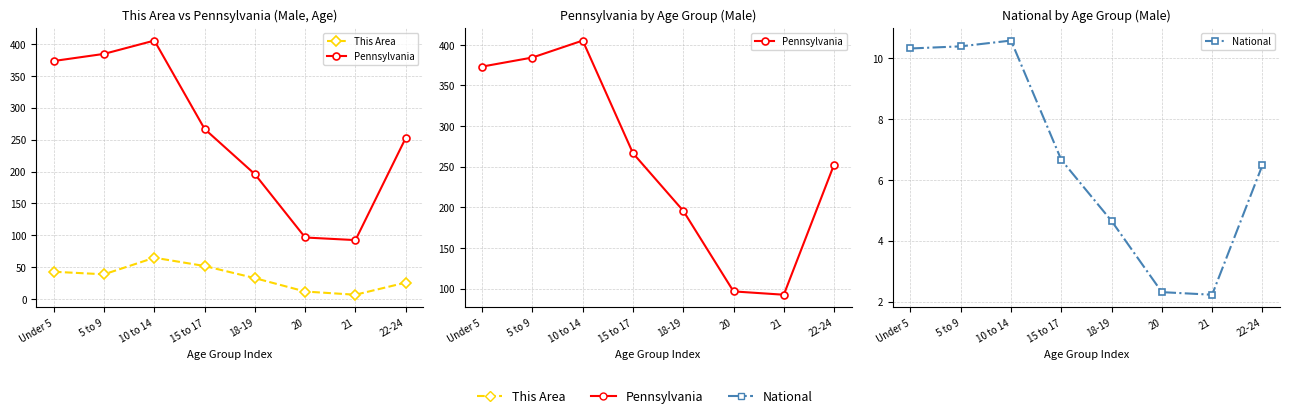

True or false: Pennsylvania and This Area cross at least once.

False